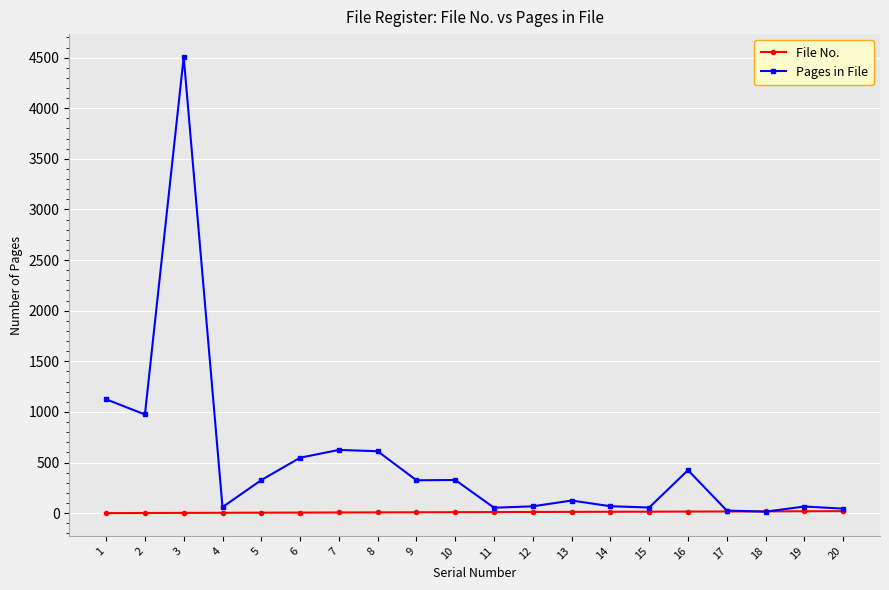

At which category is the sum across all series the highest?

3